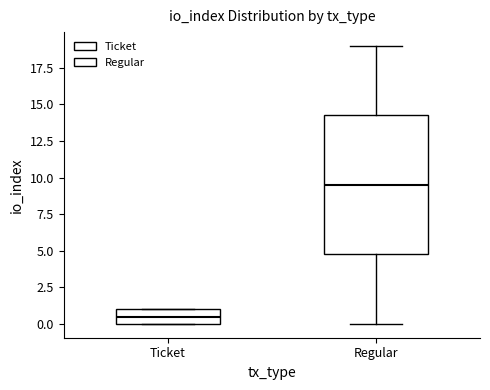

Which box is the tallest, from its lower edge to its upper edge?

Regular